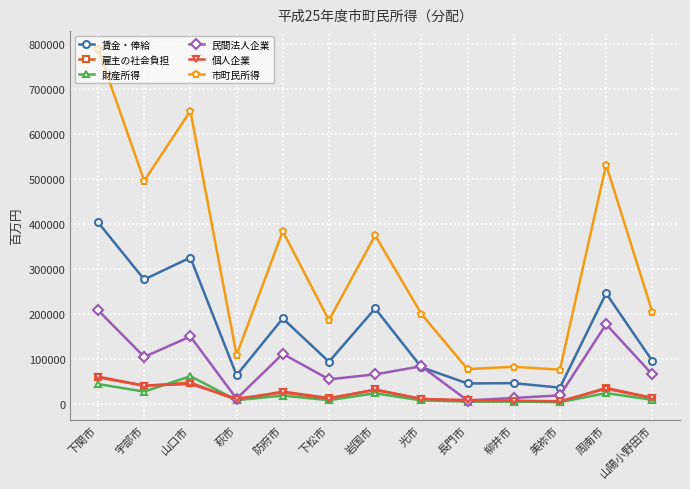

Is it true that 賃金・俸給 equals 53860 at 山陽小野田市?

False